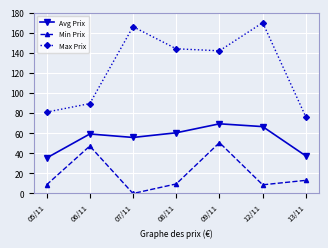

At how many categories does at least one series exceed 58?

7